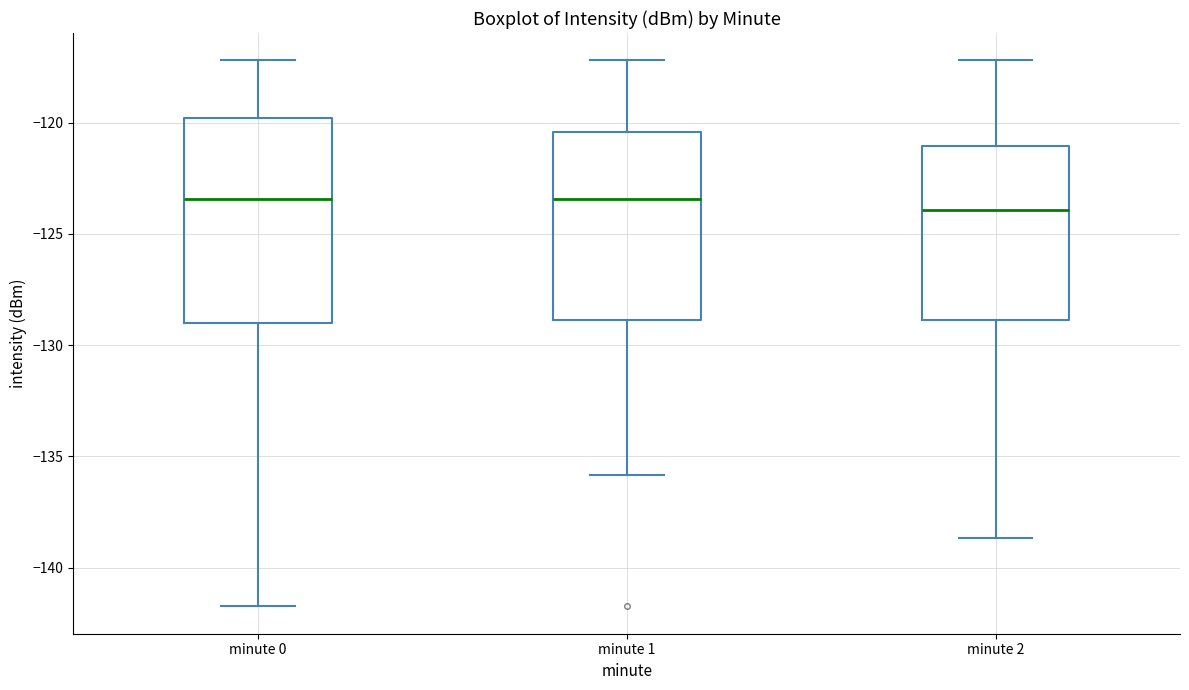

Reading left to right, read every box against the y-axis: the position of its median line, the range the box covers, and the ends of its whiskers. The values are not printed on the chart, so give them approximately, as read against the axis.

minute 0: median -123.5, box -129.0 to -120.0, whiskers -141.5 to -117.0
minute 1: median -123.5, box -129.0 to -120.5, whiskers -136.0 to -117.0
minute 2: median -124.0, box -129.0 to -121.0, whiskers -138.5 to -117.0